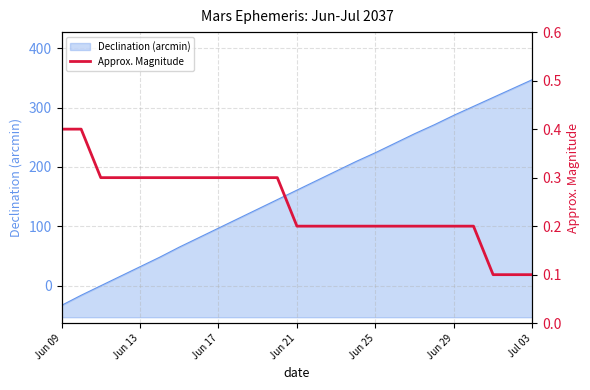

What is the change in value from 17 to 22?

-0.1